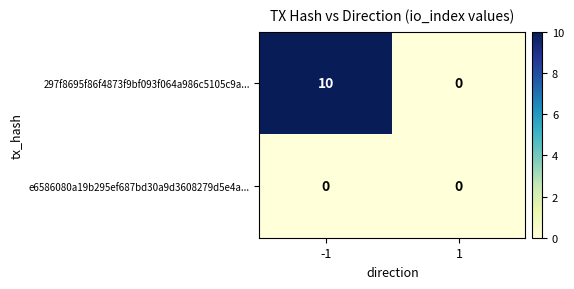

Reading left to right, extract all data points from this chart.

297f8695f86f4873f9bf093f064a986c5105c9a...: 10	0
e6586080a19b295ef687bd30a9d3608279d5e4a...: 0	0